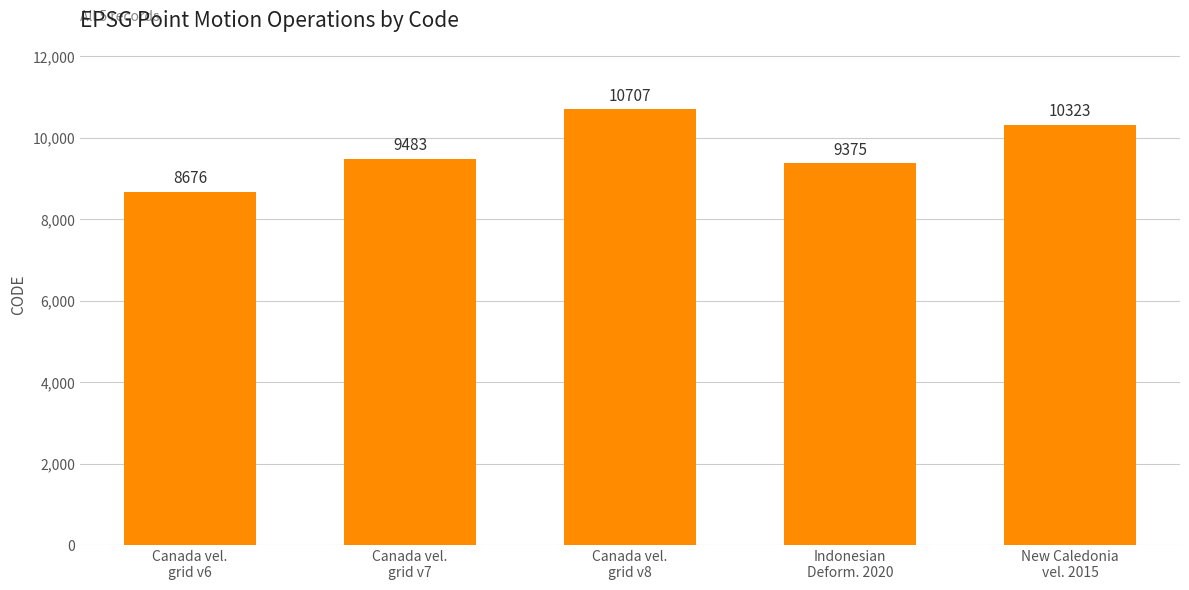

The value at Canada vel.
grid v7 is 9483. True or false?

True